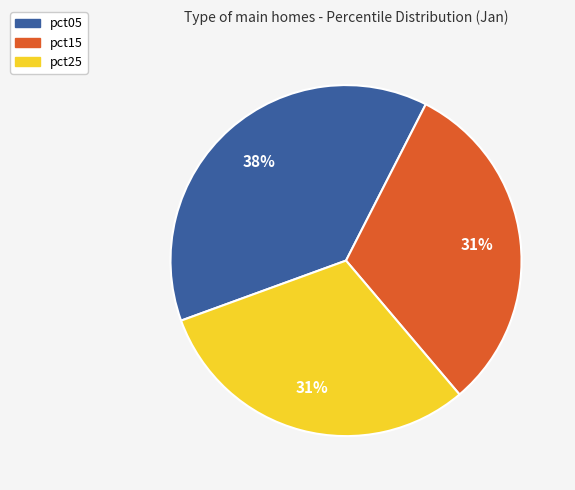

What percentage is the pct05 slice, to the nearest percent?

38%